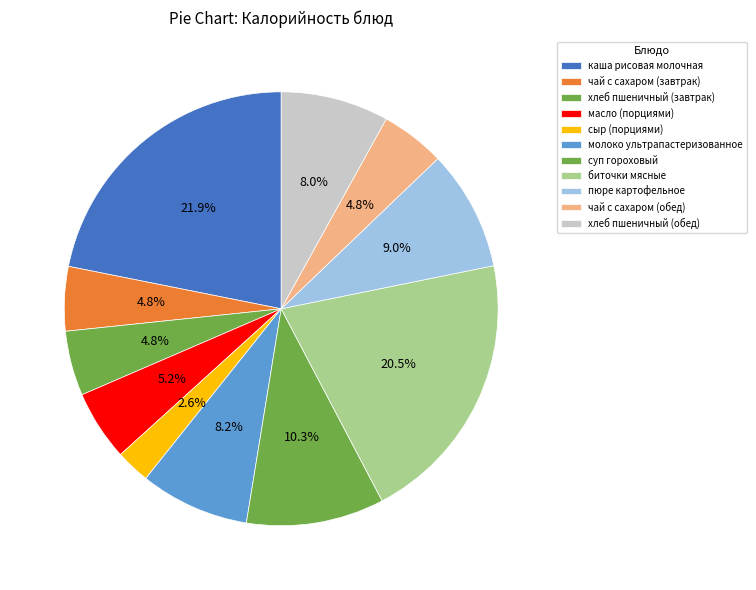

To the nearest percent, what is the average slice percentage?

9%